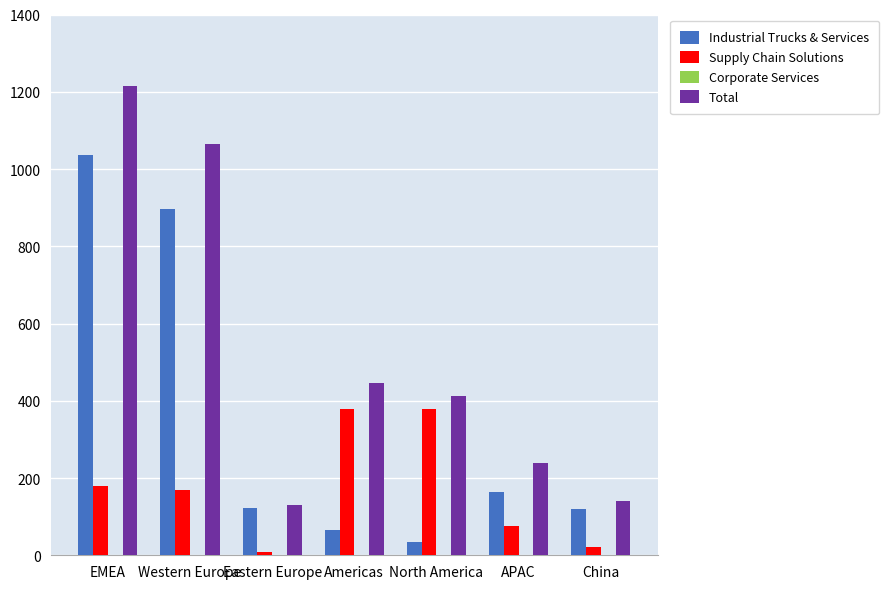

What is the sum of the Supply Chain Solutions values at China and APAC?

96.8